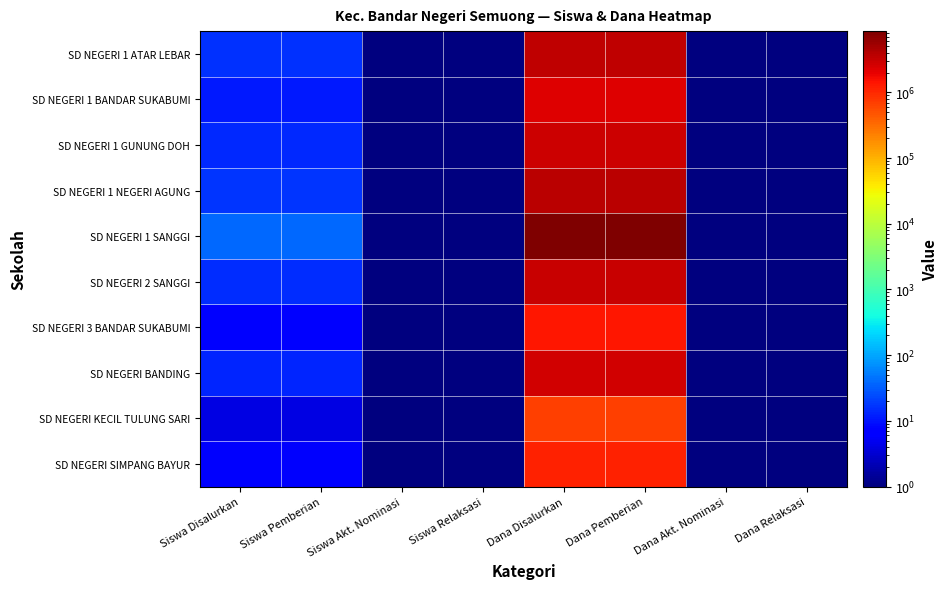

Reading left to right, extract all data points from this chart.

SD NEGERI 1 ATAR LEBAR: Siswa Disalurkan=16	Siswa Pemberian=16	Siswa Akt. Nominasi=1	Siswa Relaksasi=1	Dana Disalurkan=3375001	Dana Pemberian=3375001	Dana Akt. Nominasi=1	Dana Relaksasi=1
SD NEGERI 1 BANDAR SUKABUMI: Siswa Disalurkan=11	Siswa Pemberian=11	Siswa Akt. Nominasi=1	Siswa Relaksasi=1	Dana Disalurkan=2250001	Dana Pemberian=2250001	Dana Akt. Nominasi=1	Dana Relaksasi=1
SD NEGERI 1 GUNUNG DOH: Siswa Disalurkan=14	Siswa Pemberian=14	Siswa Akt. Nominasi=1	Siswa Relaksasi=1	Dana Disalurkan=2925001	Dana Pemberian=2925001	Dana Akt. Nominasi=1	Dana Relaksasi=1
SD NEGERI 1 NEGERI AGUNG: Siswa Disalurkan=17	Siswa Pemberian=17	Siswa Akt. Nominasi=1	Siswa Relaksasi=1	Dana Disalurkan=3600001	Dana Pemberian=3600001	Dana Akt. Nominasi=1	Dana Relaksasi=1
SD NEGERI 1 SANGGI: Siswa Disalurkan=39	Siswa Pemberian=39	Siswa Akt. Nominasi=1	Siswa Relaksasi=1	Dana Disalurkan=8550001	Dana Pemberian=8550001	Dana Akt. Nominasi=1	Dana Relaksasi=1
SD NEGERI 2 SANGGI: Siswa Disalurkan=15	Siswa Pemberian=15	Siswa Akt. Nominasi=1	Siswa Relaksasi=1	Dana Disalurkan=3150001	Dana Pemberian=3150001	Dana Akt. Nominasi=1	Dana Relaksasi=1
SD NEGERI 3 BANDAR SUKABUMI: Siswa Disalurkan=7	Siswa Pemberian=7	Siswa Akt. Nominasi=1	Siswa Relaksasi=1	Dana Disalurkan=1350001	Dana Pemberian=1350001	Dana Akt. Nominasi=1	Dana Relaksasi=1
SD NEGERI BANDING: Siswa Disalurkan=13	Siswa Pemberian=13	Siswa Akt. Nominasi=1	Siswa Relaksasi=1	Dana Disalurkan=2700001	Dana Pemberian=2700001	Dana Akt. Nominasi=1	Dana Relaksasi=1
SD NEGERI KECIL TULUNG SARI: Siswa Disalurkan=4	Siswa Pemberian=4	Siswa Akt. Nominasi=1	Siswa Relaksasi=1	Dana Disalurkan=675001	Dana Pemberian=675001	Dana Akt. Nominasi=1	Dana Relaksasi=1
SD NEGERI SIMPANG BAYUR: Siswa Disalurkan=6	Siswa Pemberian=6	Siswa Akt. Nominasi=1	Siswa Relaksasi=1	Dana Disalurkan=1125001	Dana Pemberian=1125001	Dana Akt. Nominasi=1	Dana Relaksasi=1